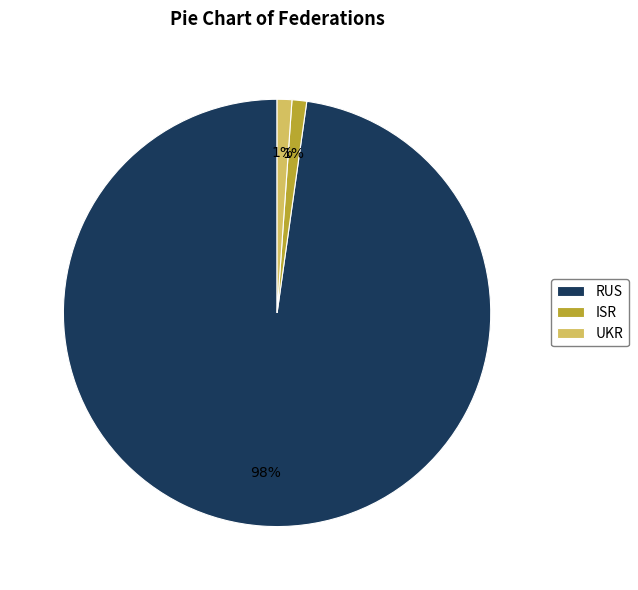

Which category accounts for the majority?

RUS